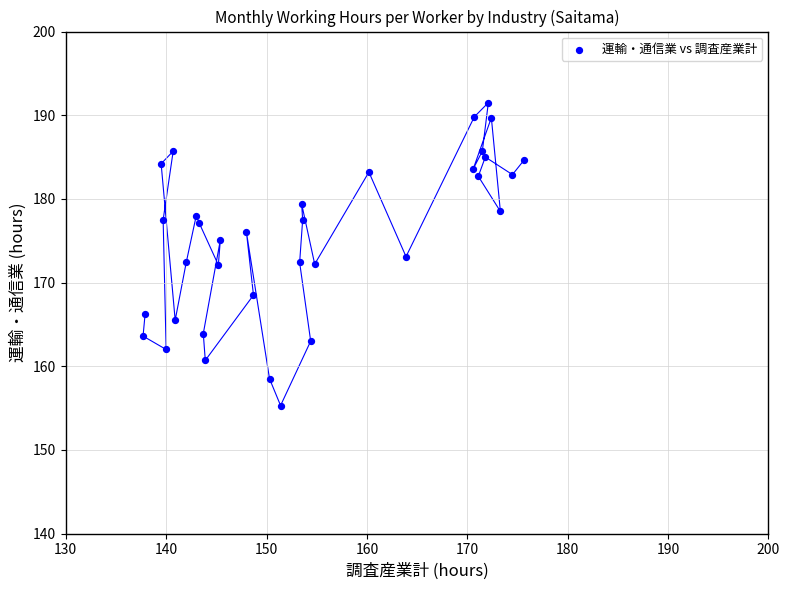

What is the range of X values (max minus min)?

38.0